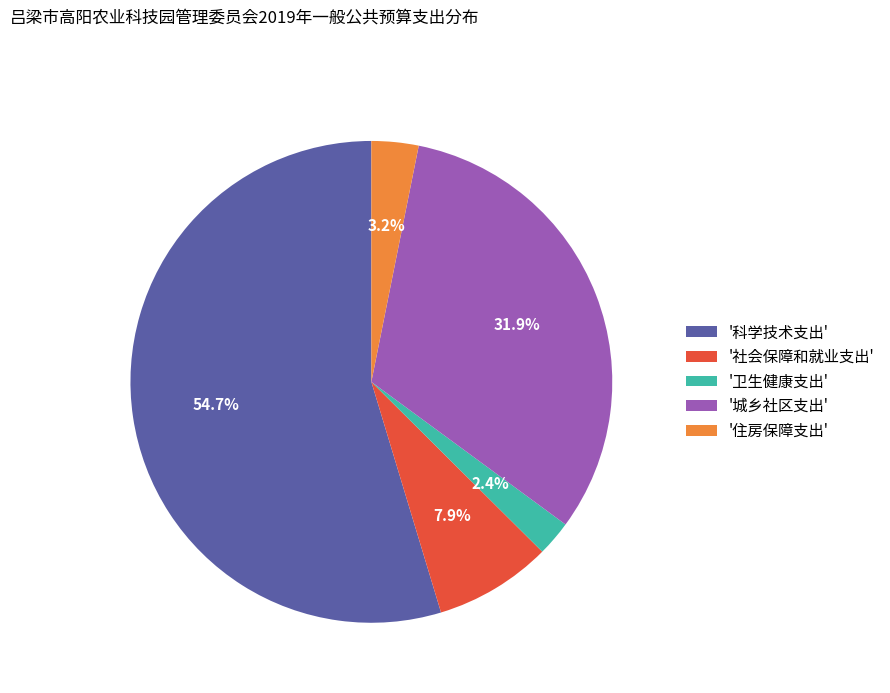

Does any single category account for the majority?

Yes